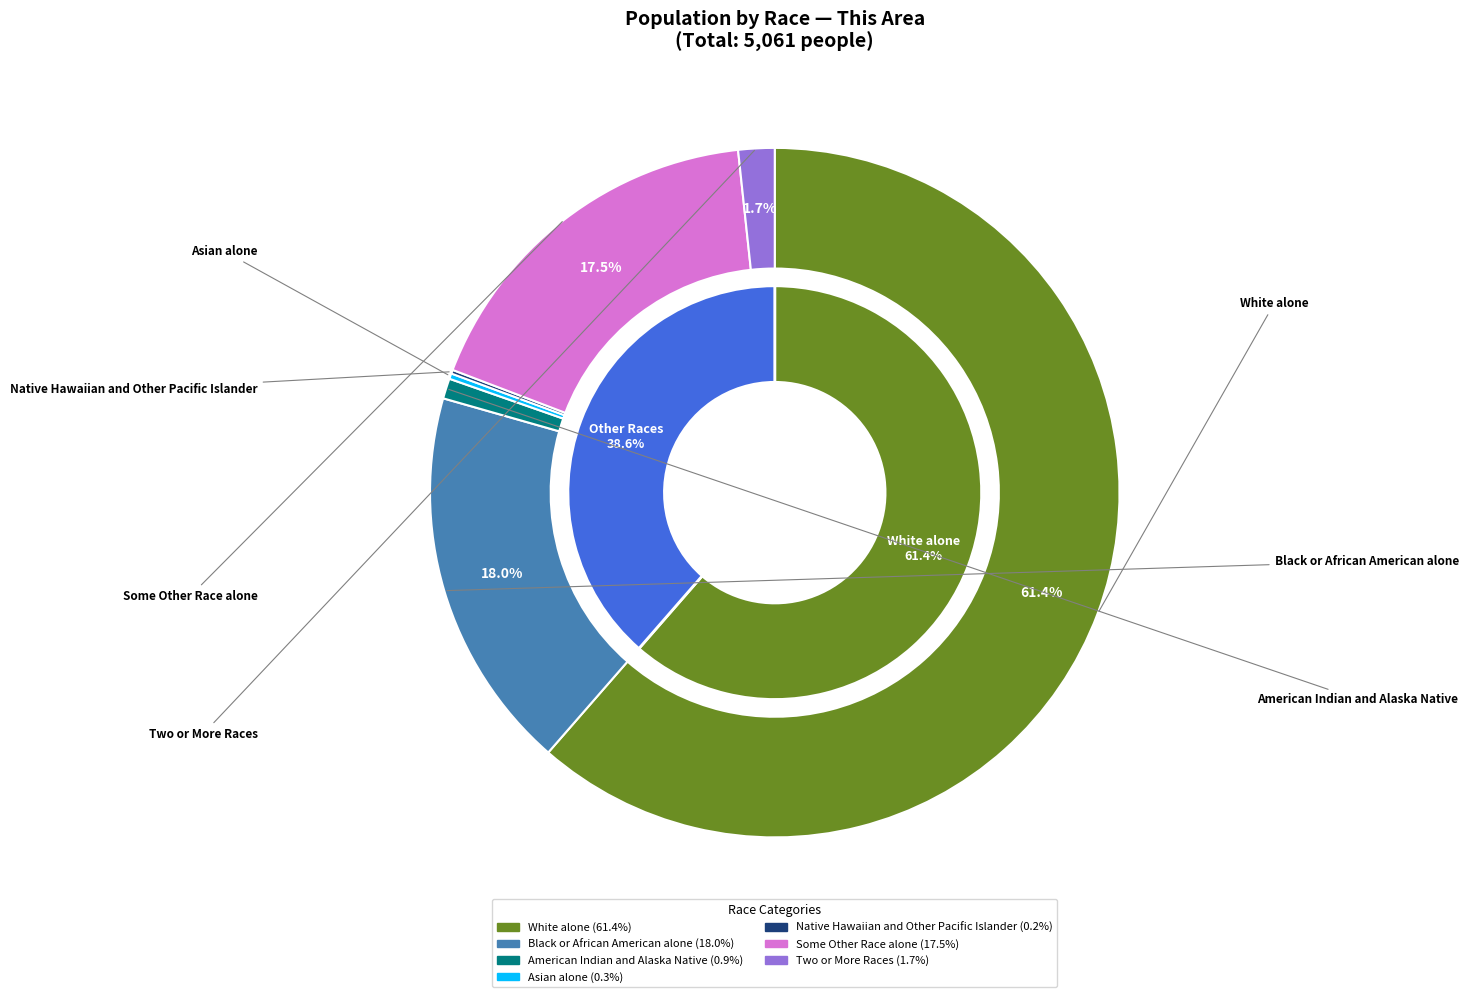

The Asian alone slice represents 0% of the pie. True or false?

True